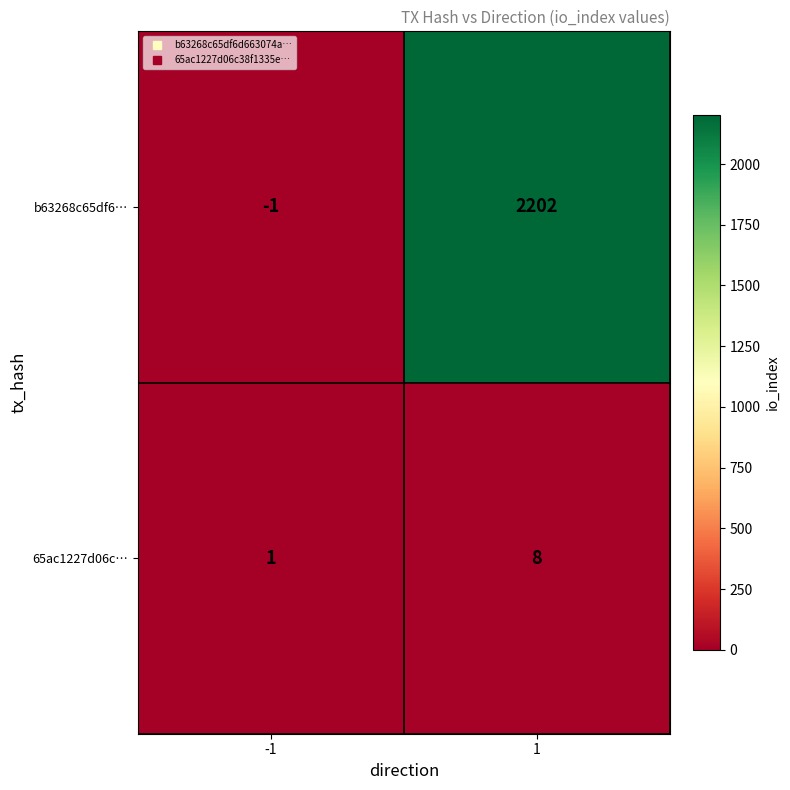

Which series changed the most between -1 and 1?

b63268c65df6…